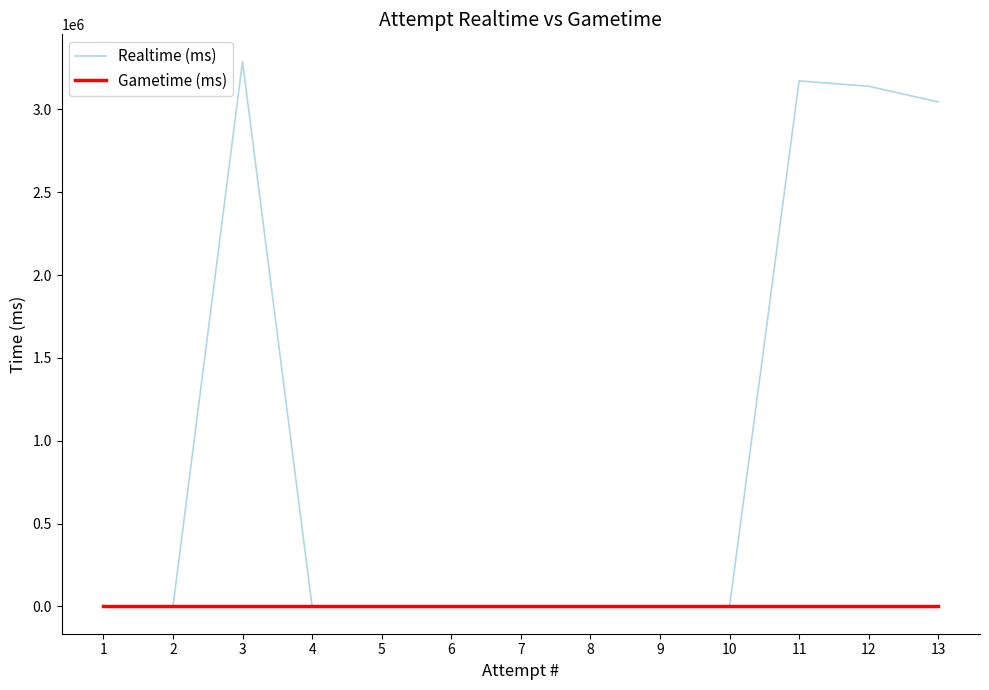

What are all the series names shown in the legend?

Realtime (ms), Gametime (ms)